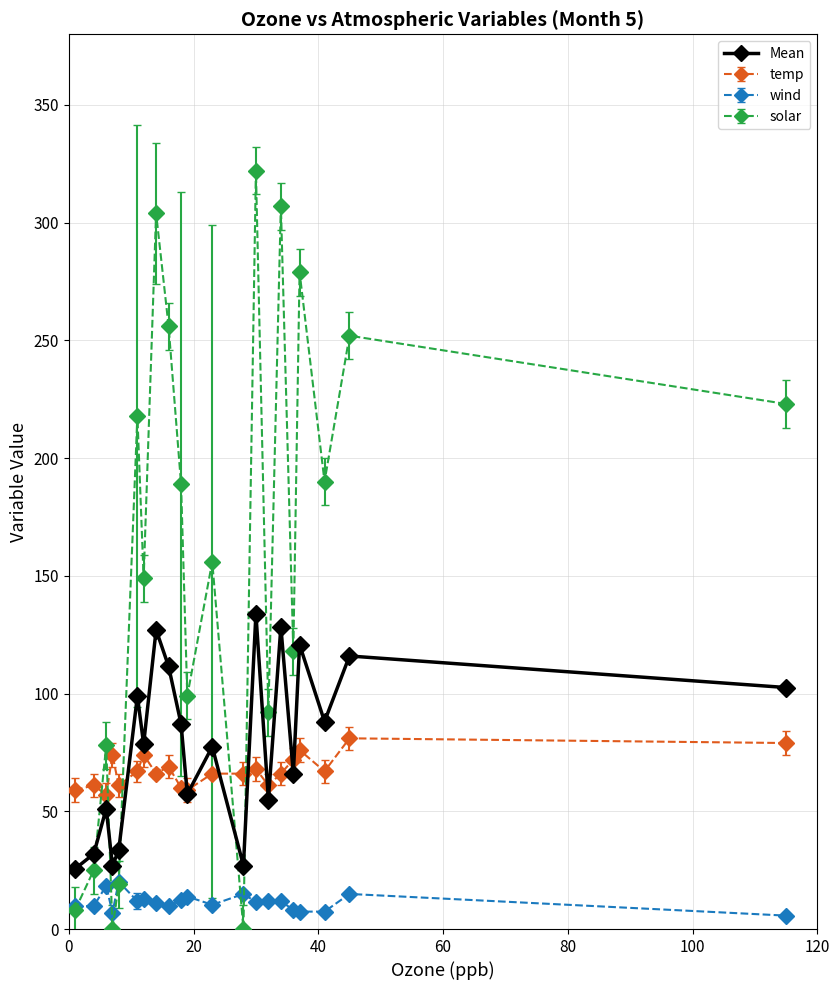

What is the minimum value shown in the chart?

0.0